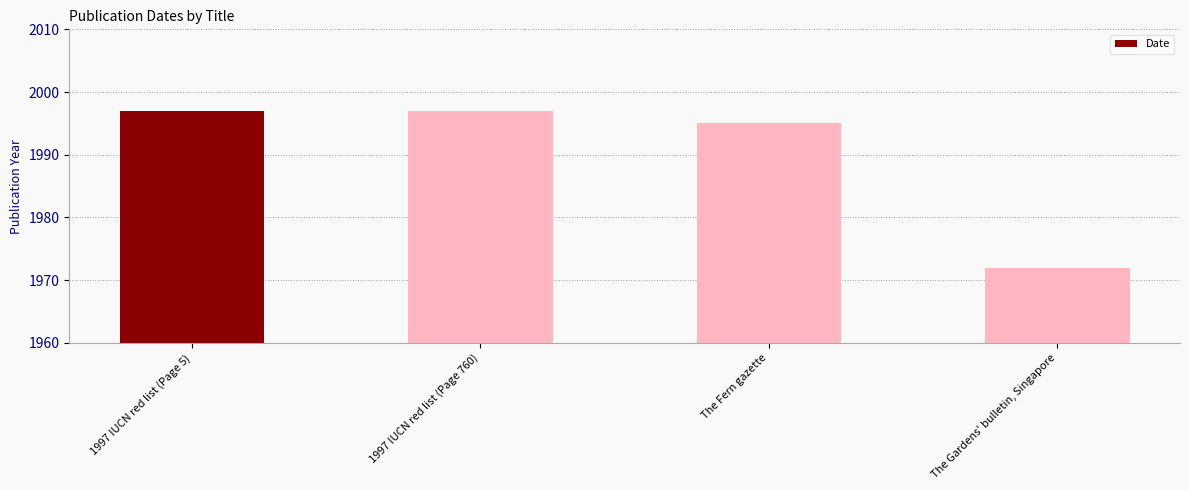

What is the smallest value displayed?

1972